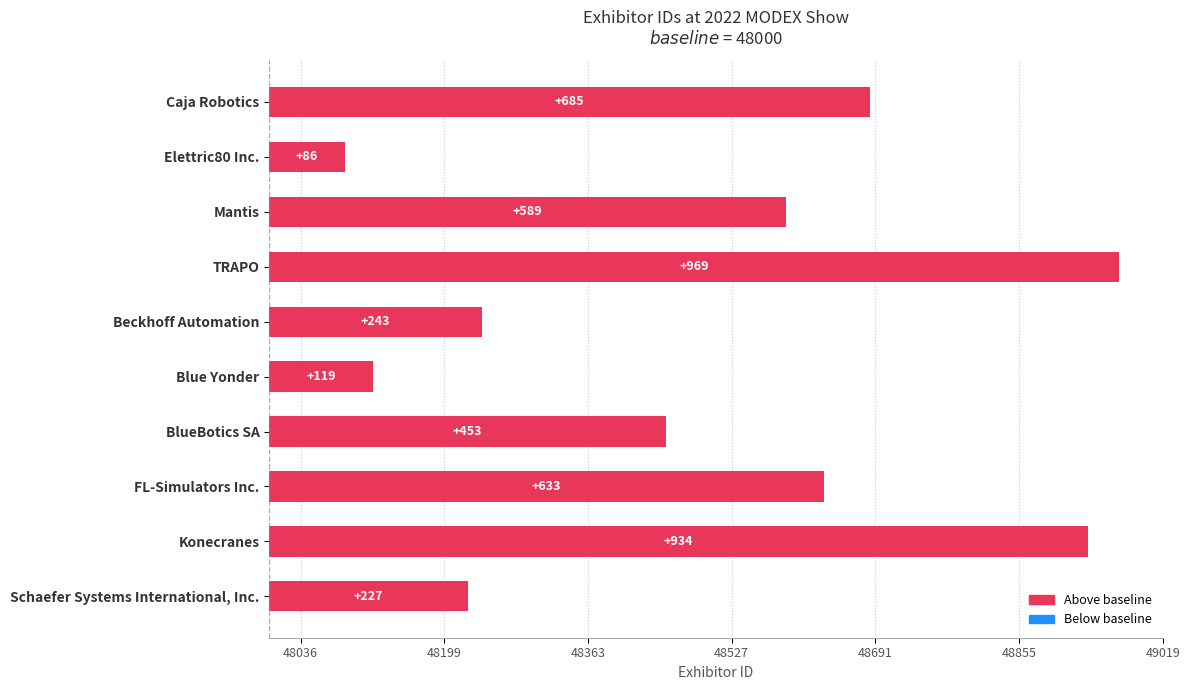

What is the difference between the second highest and second lowest values?

815